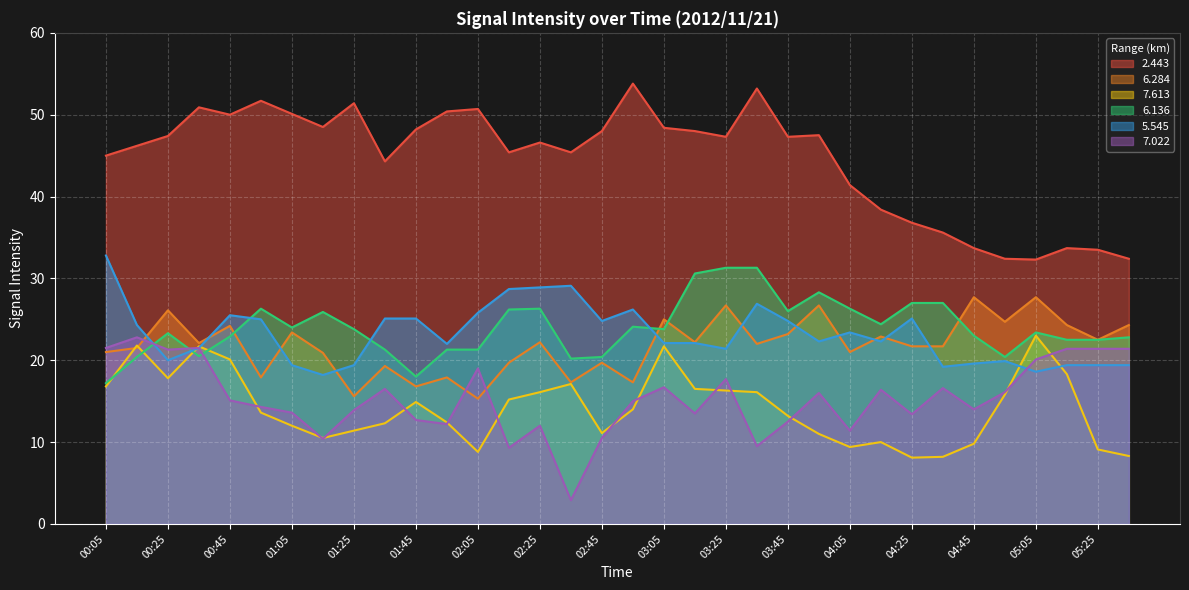

How many times do   7.613 and   7.022 cross each other?

14